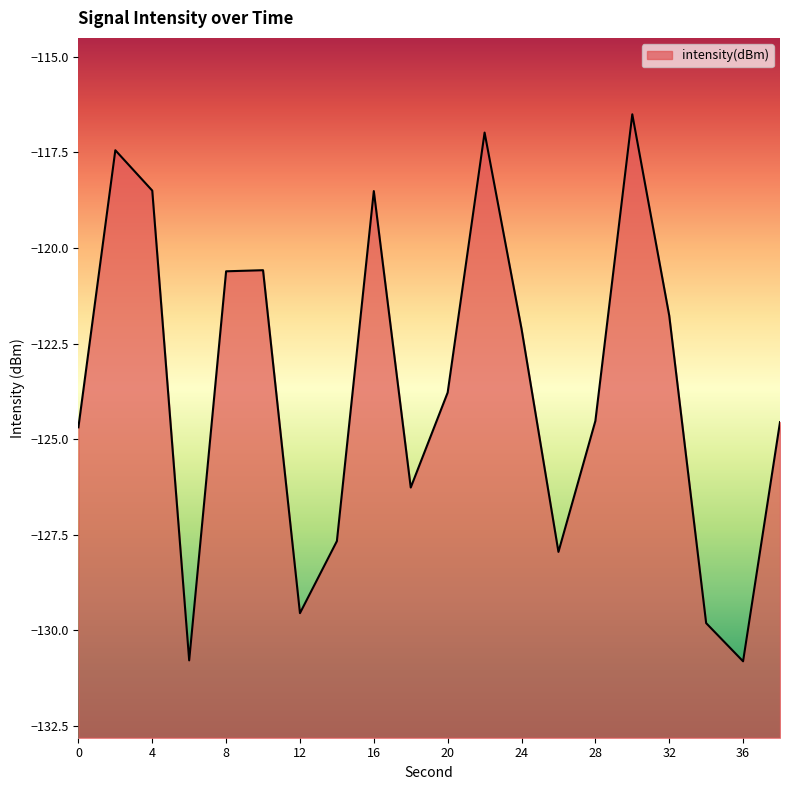

What is the change in value from 30 to 34?

-13.3